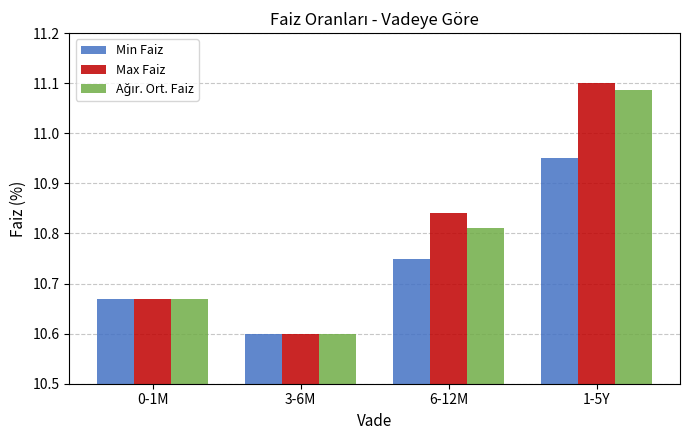

What is the difference between the Min Faiz values at 1-5Y and 0-1M?

0.3